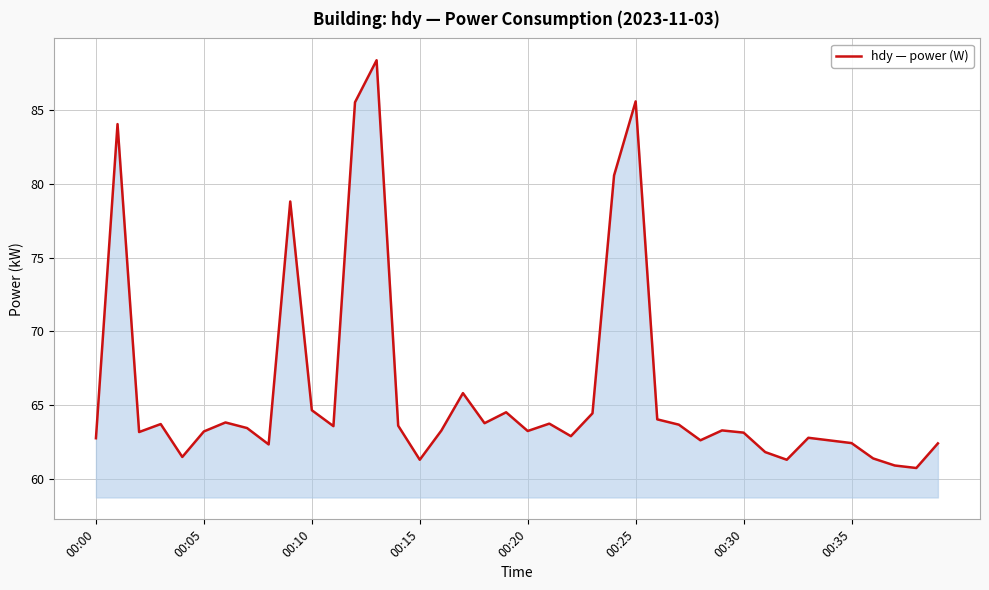

What is the smallest value displayed?

60.7